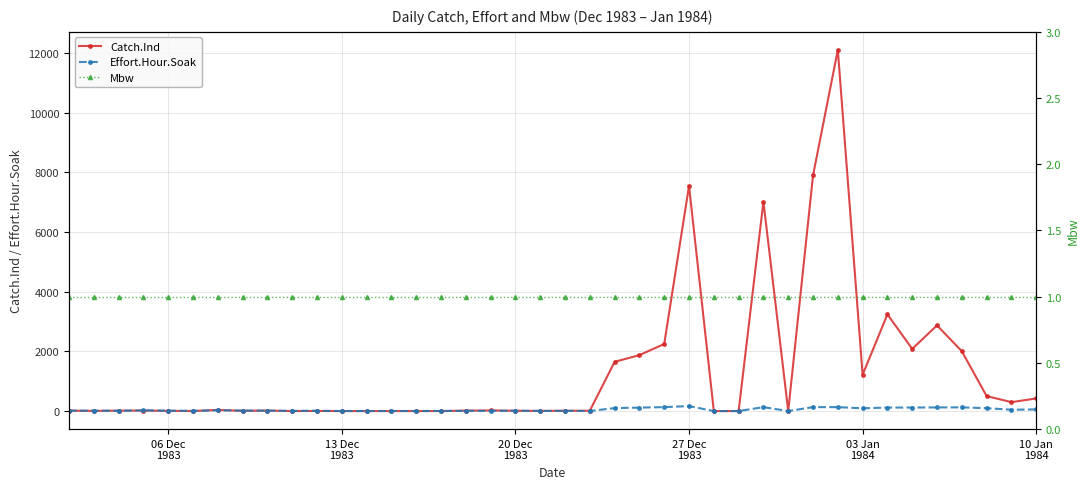

How many times do Catch.Ind and Mbw cross each other?

7